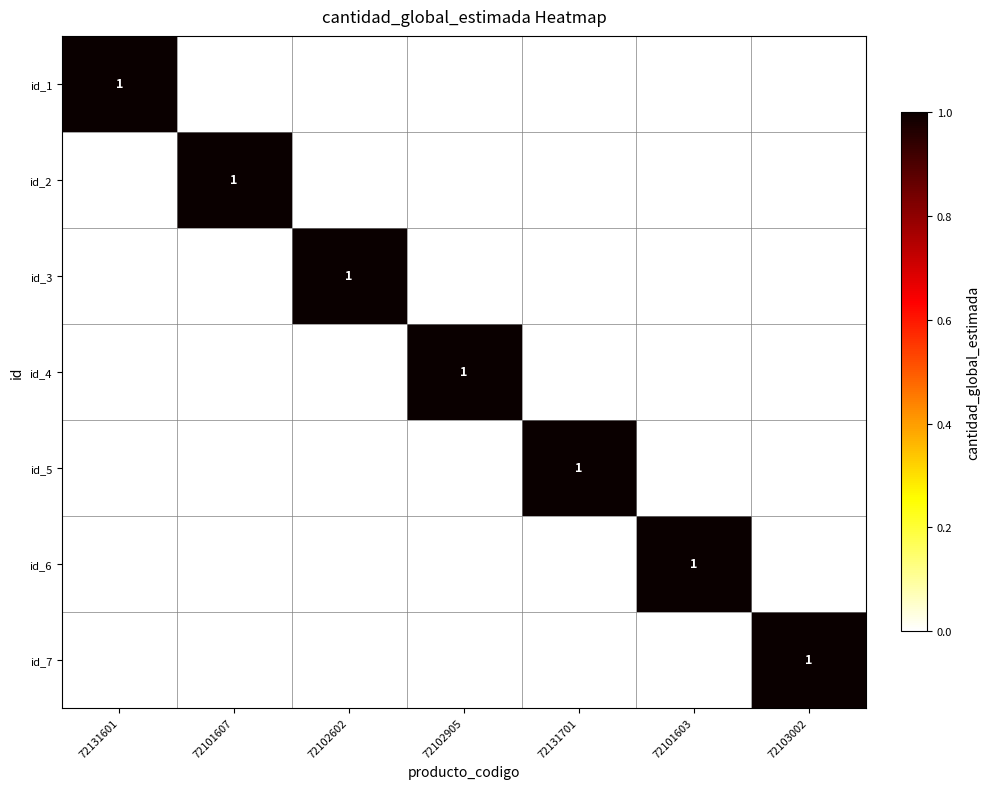

Is it true that id_5 equals 1 at 72131701?

True